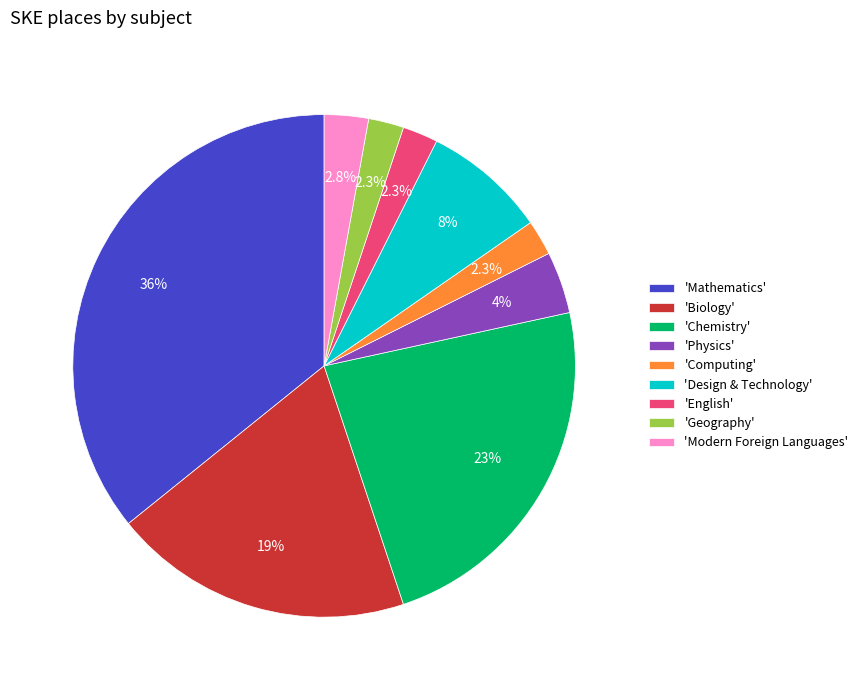

What is the ratio of the value at 'Modern Foreign Languages' to the value at 'Design & Technology'?

0.4